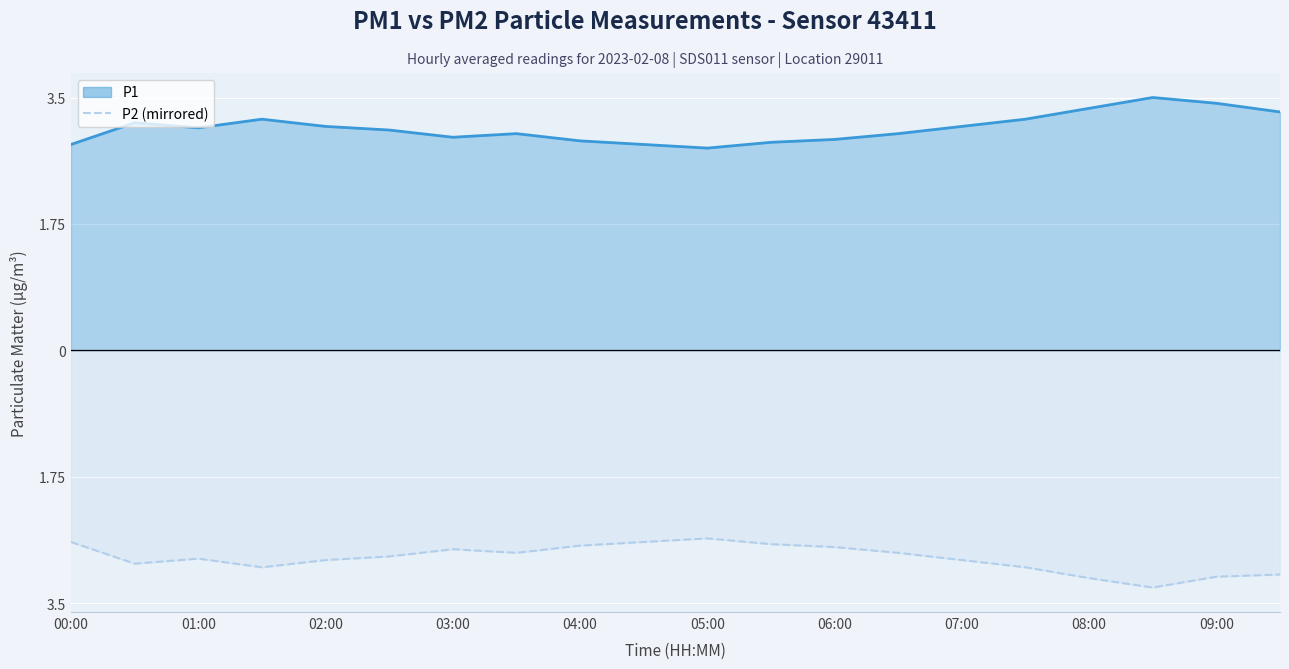

Which series has the largest total across all categories?

P1